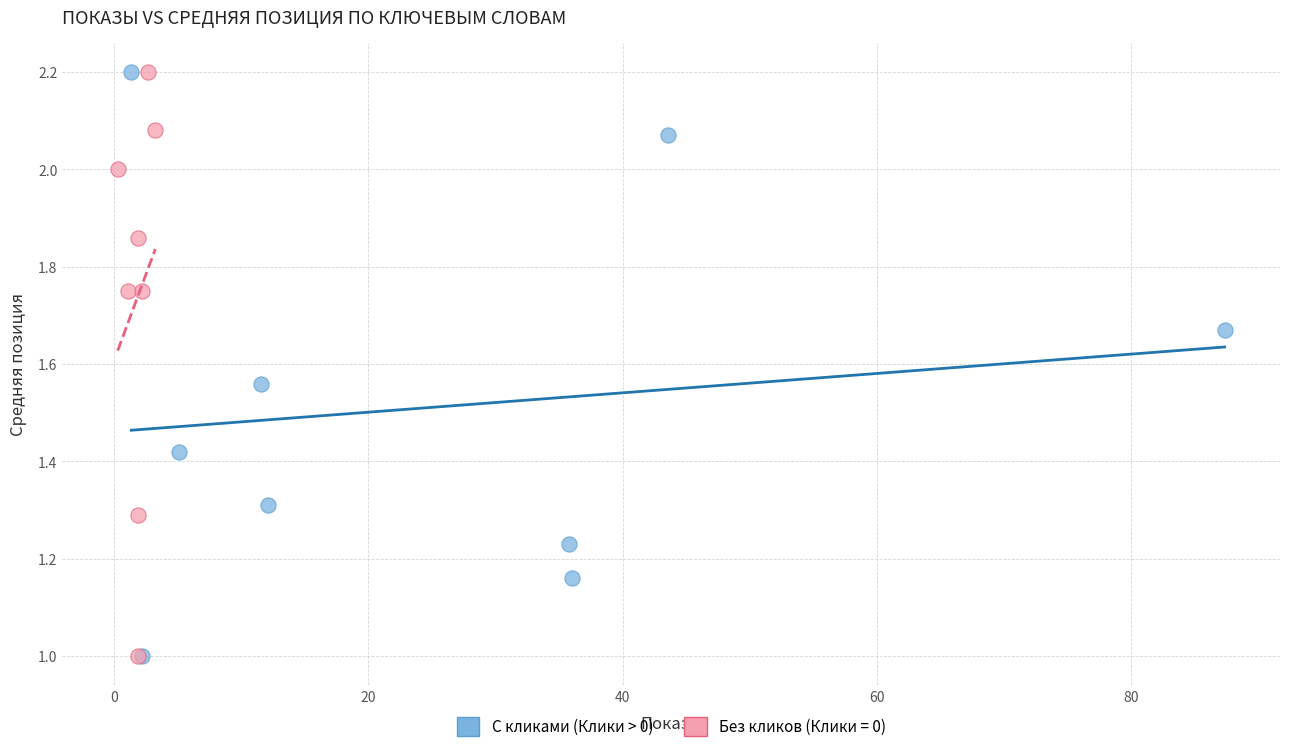

What are all the series names shown in the legend?

С кликами (Клики > 0), Без кликов (Клики = 0)